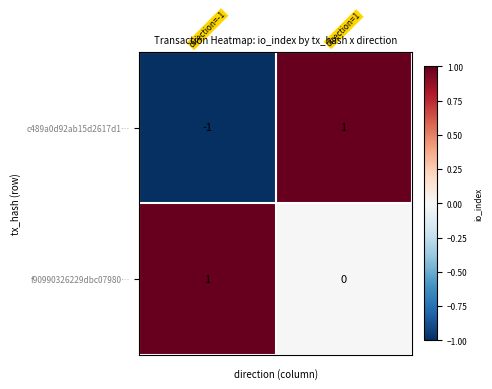

Reading left to right, extract all data points from this chart.

c489a0d92ab15d2617d1…: -1	1
f90990326229dbc07980…: 1	0